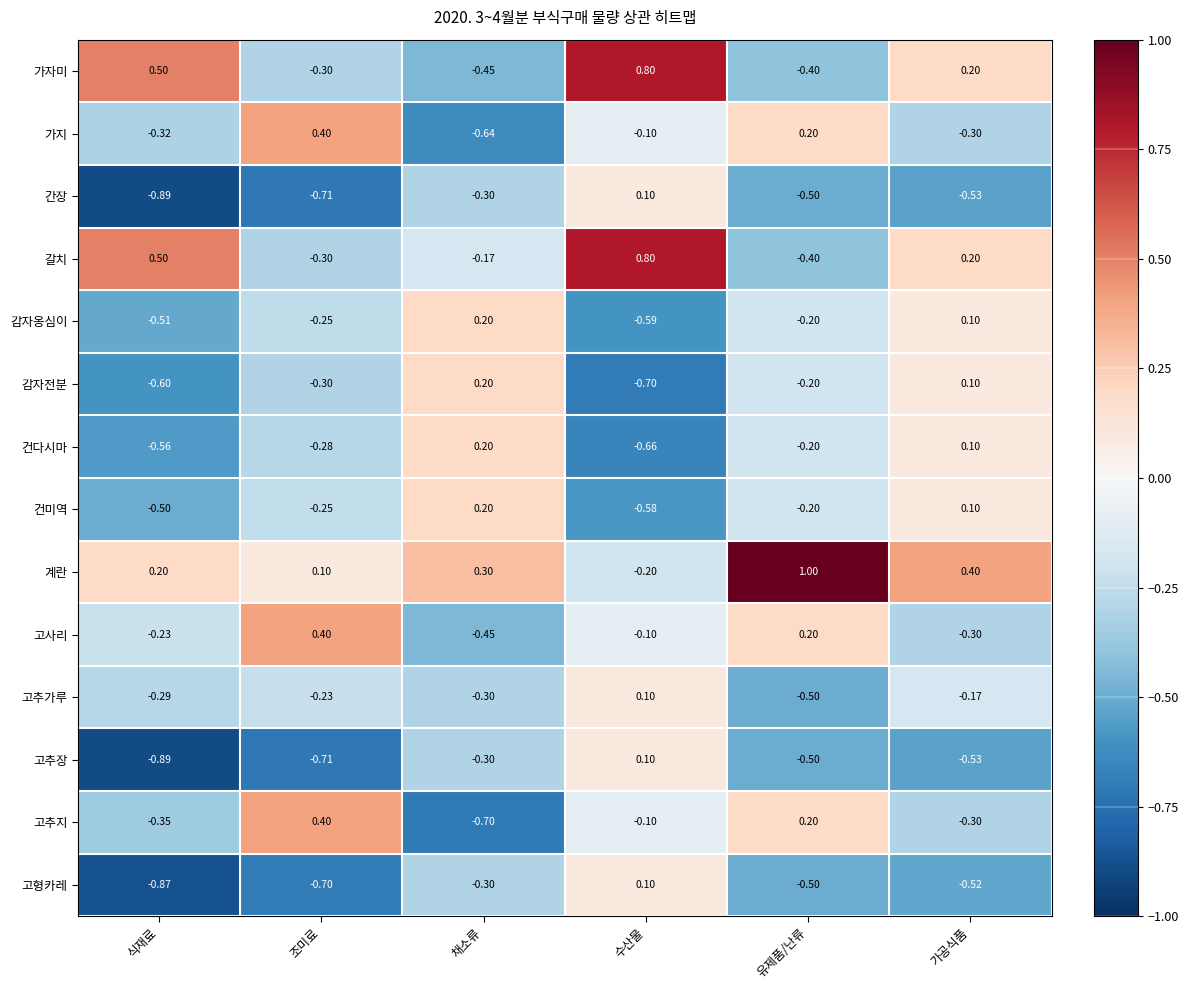

Which series has the widest spread of values?

가자미